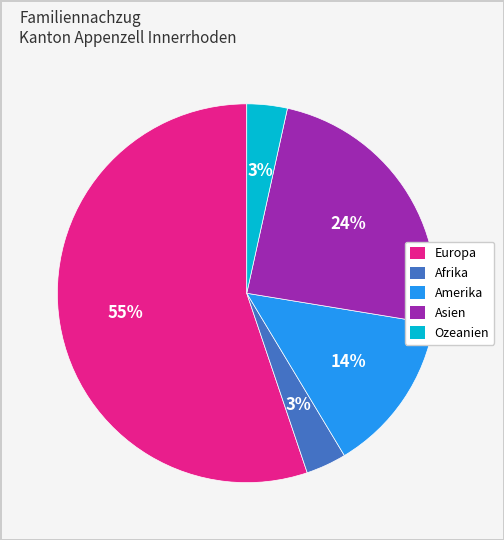

How many segments does this pie chart have?

5